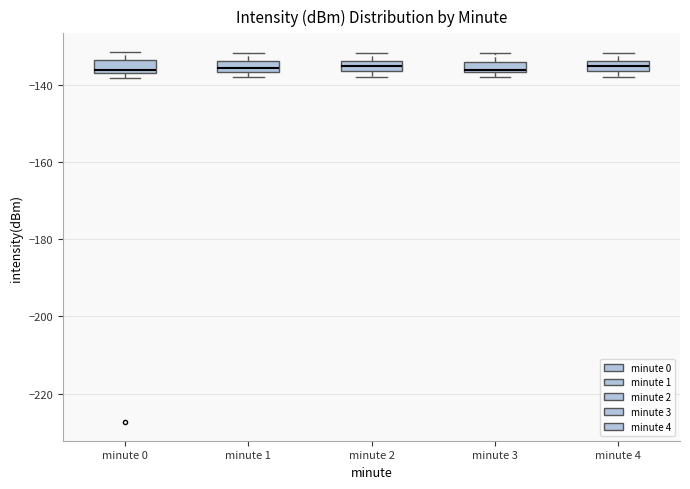

Where is the lower edge of the box for minute 0 on the y-axis? The values are not printed on the chart, so give them approximately, as read against the axis.

-136